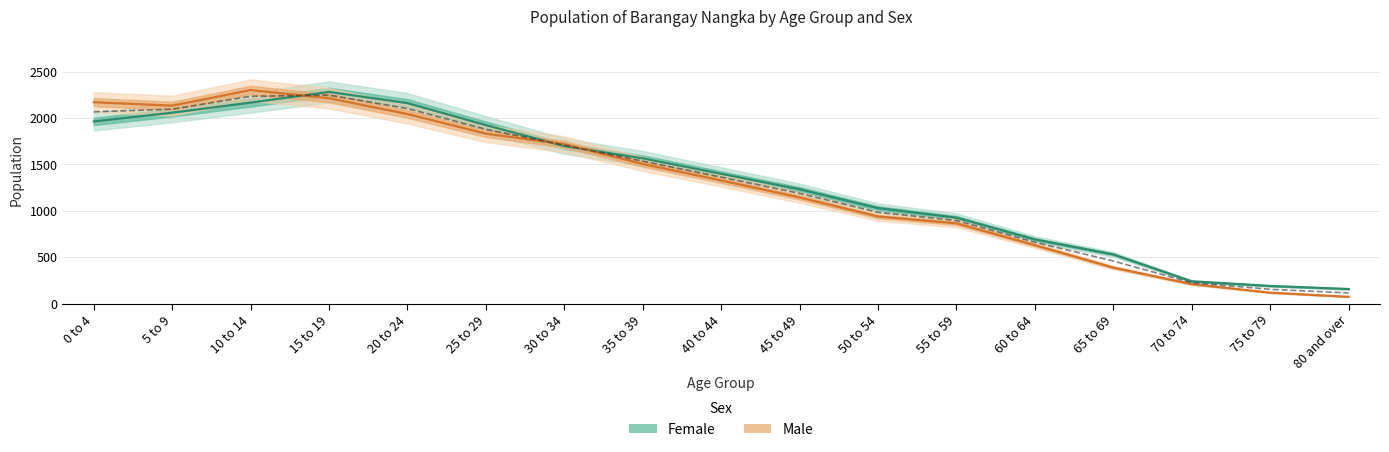

Rank the categories by Female value from lowest to highest.

80 and over, 75 to 79, 70 to 74, 65 to 69, 60 to 64, 55 to 59, 50 to 54, 45 to 49, 40 to 44, 35 to 39, 30 to 34, 25 to 29, 0 to 4, 5 to 9, 20 to 24, 10 to 14, 15 to 19